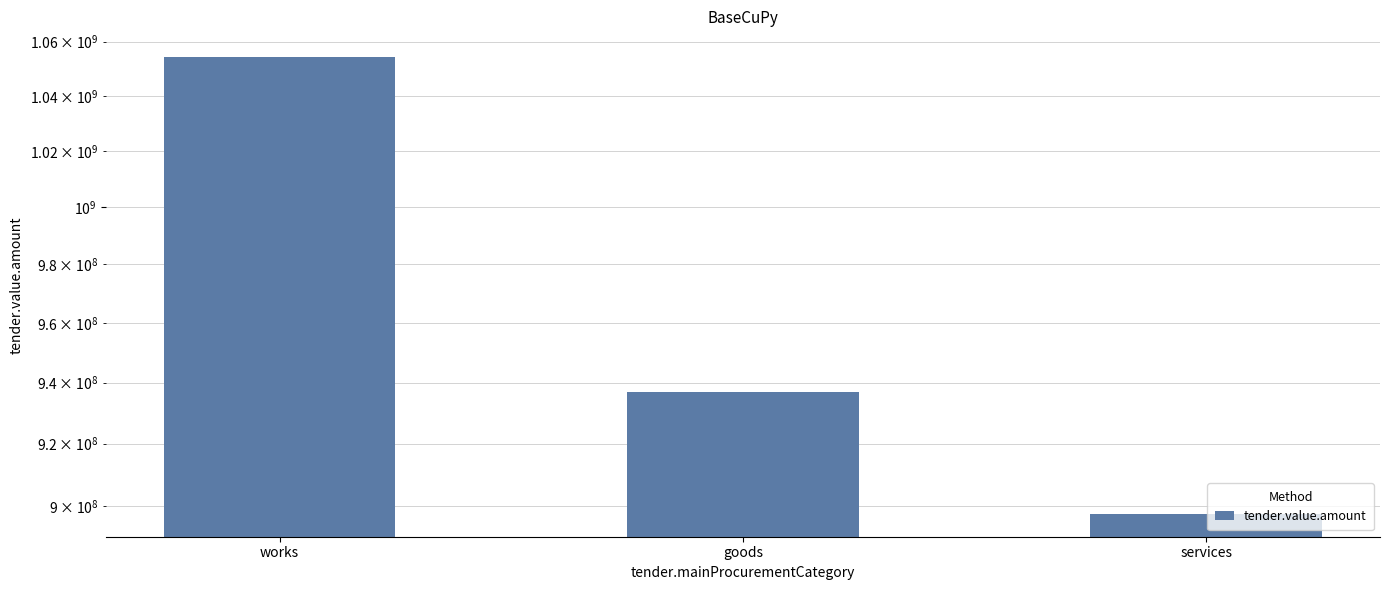

Approximately how many times larger is the value at services compared to goods?

1.0